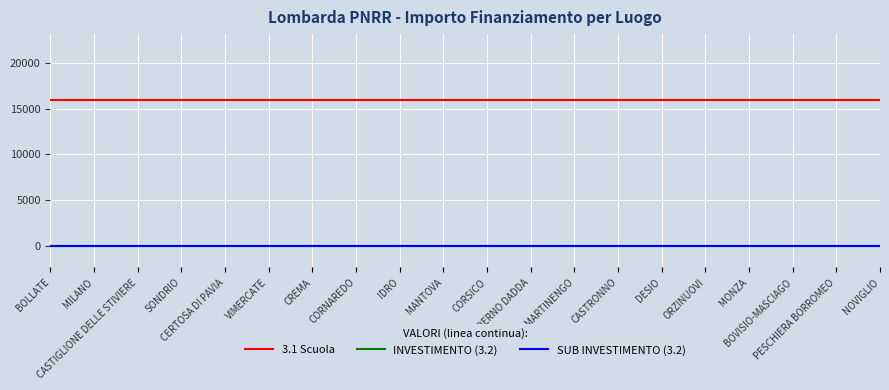

At which category is the sum across all series the highest?

BOLLATE